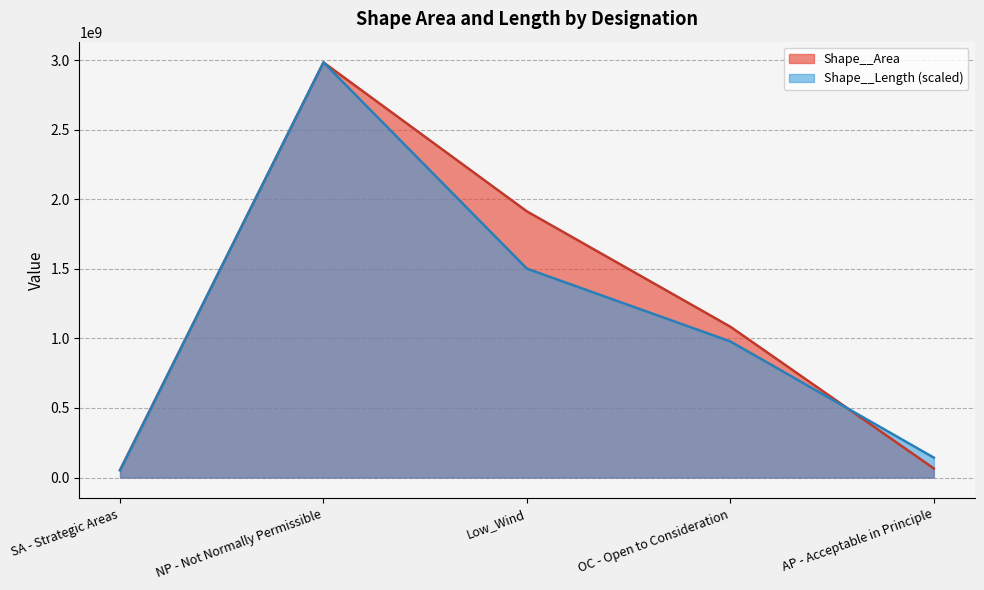

Which series has the widest spread of values?

Shape__Length